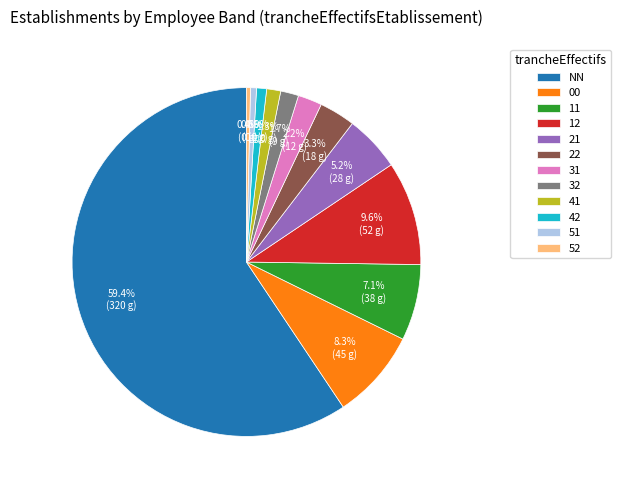

Which category has the biggest portion of the pie?

NN